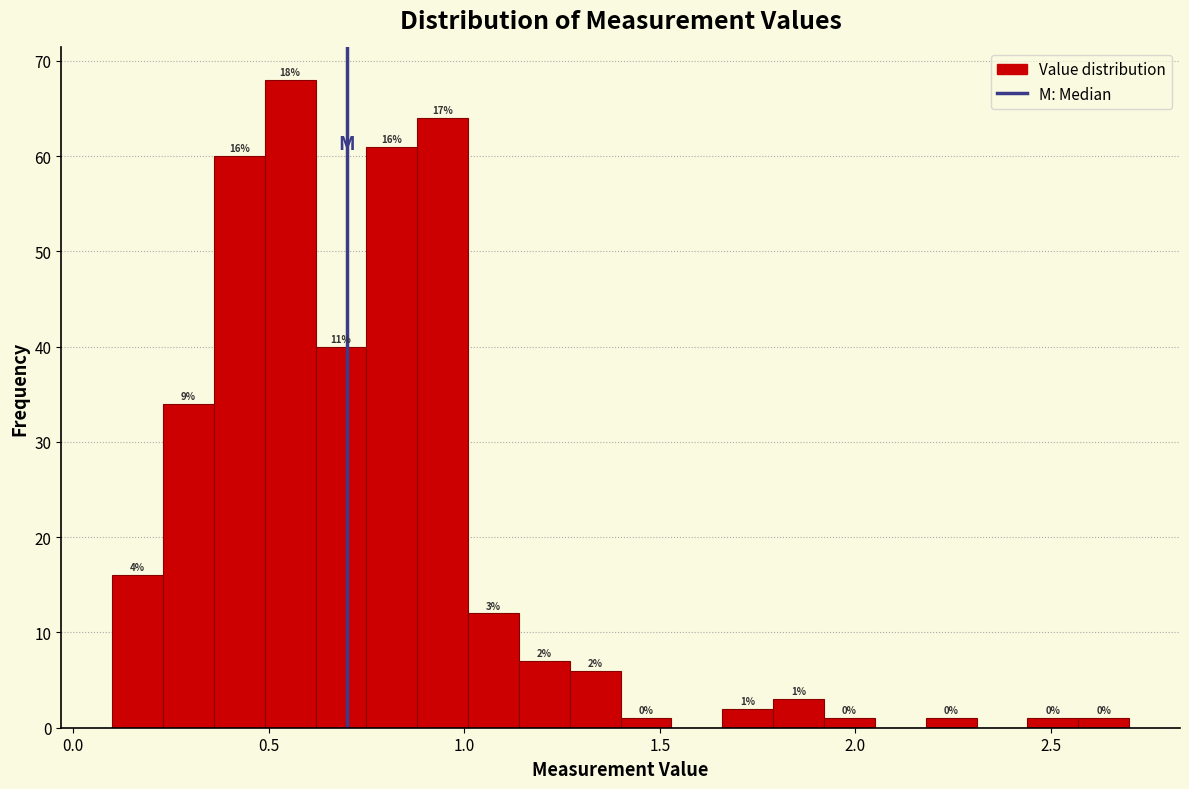

Around what value on the x-axis is the tallest bar? Give the approximate position of its centre, as read against the axis.

0.55